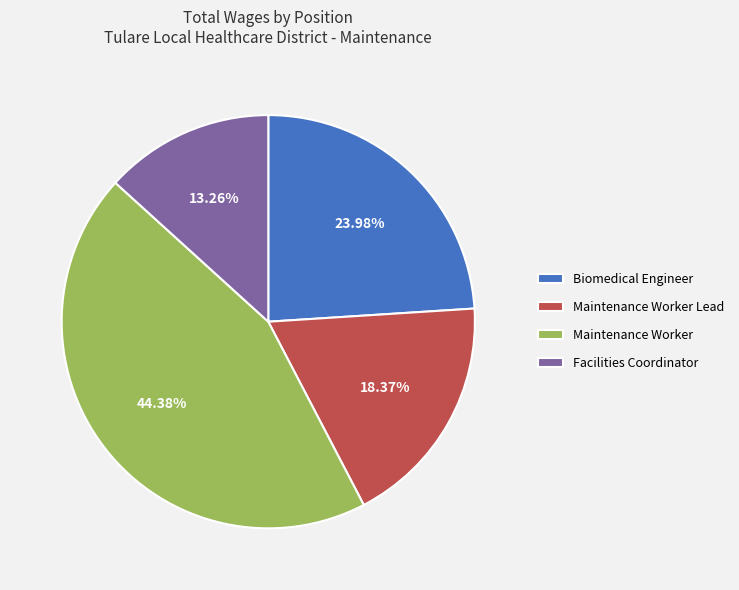

Rank the categories by value from lowest to highest.

Facilities Coordinator, Maintenance Worker Lead, Biomedical Engineer, Maintenance Worker